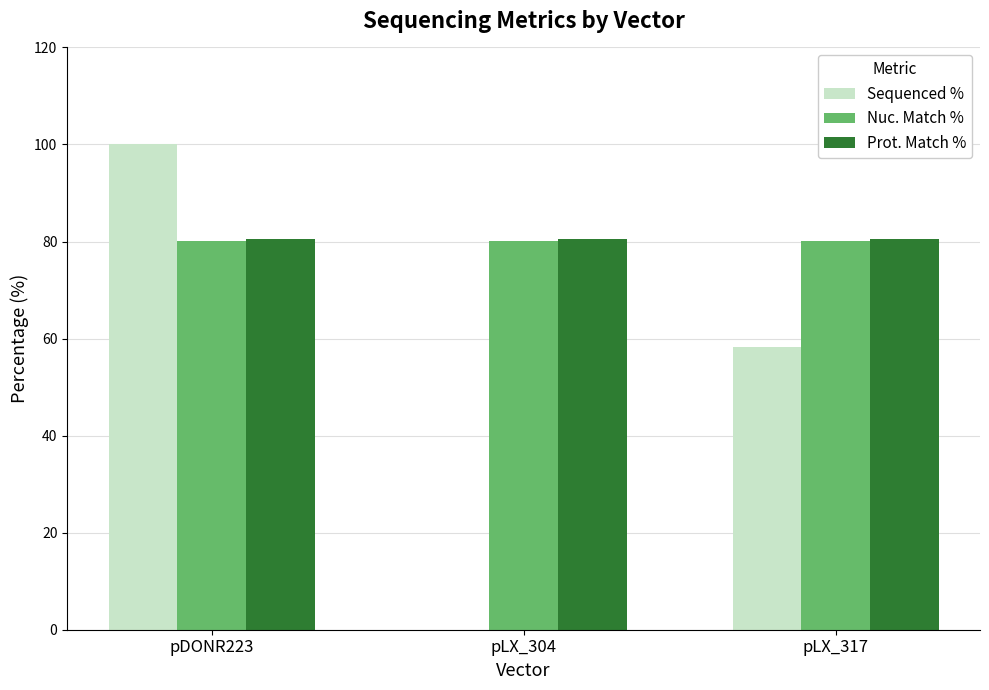

What is the total value across all series at pDONR223?

260.7